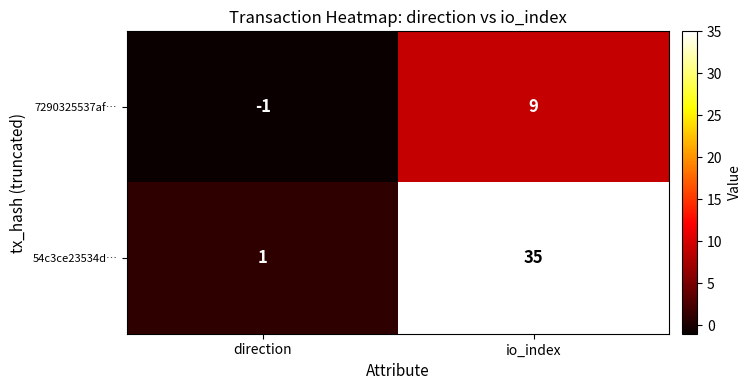

What is the difference between the 7290325537af… values at direction and io_index?

10